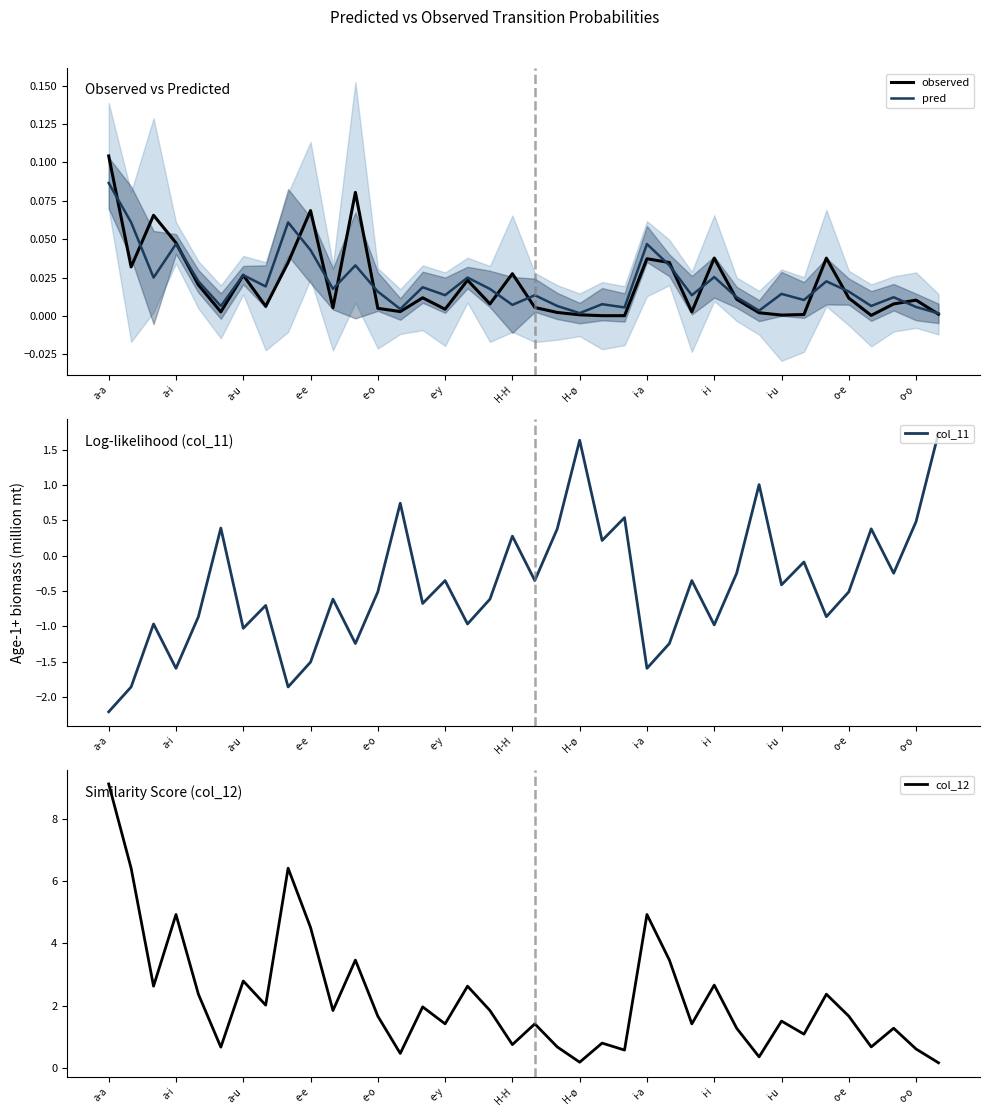

At which category is the sum across all series the highest?

a-a